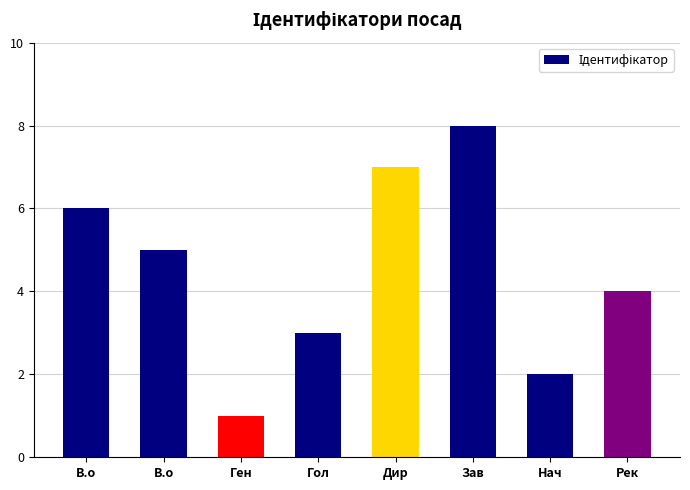

What is the label of the 5th bar from the left?

Дир